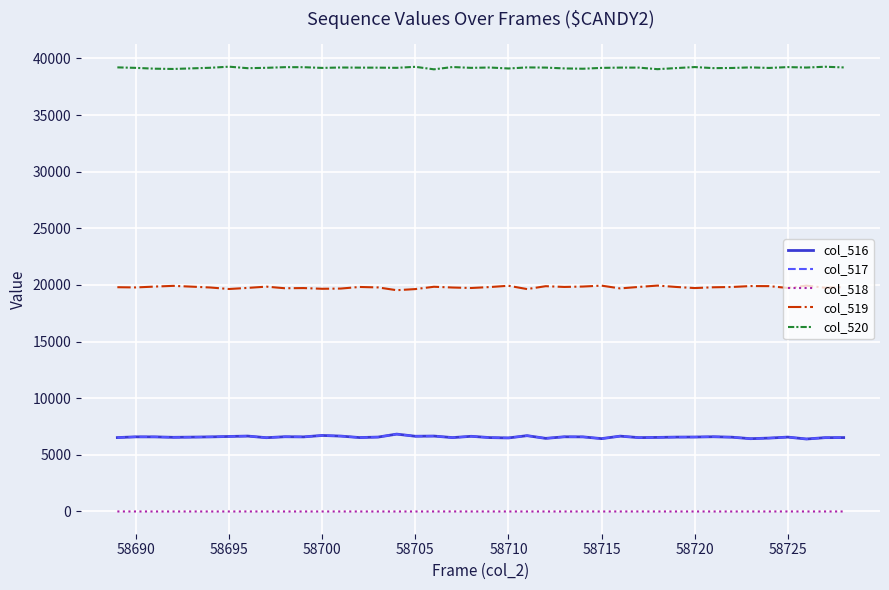

True or false: col_519 and col_518 cross at least once.

False